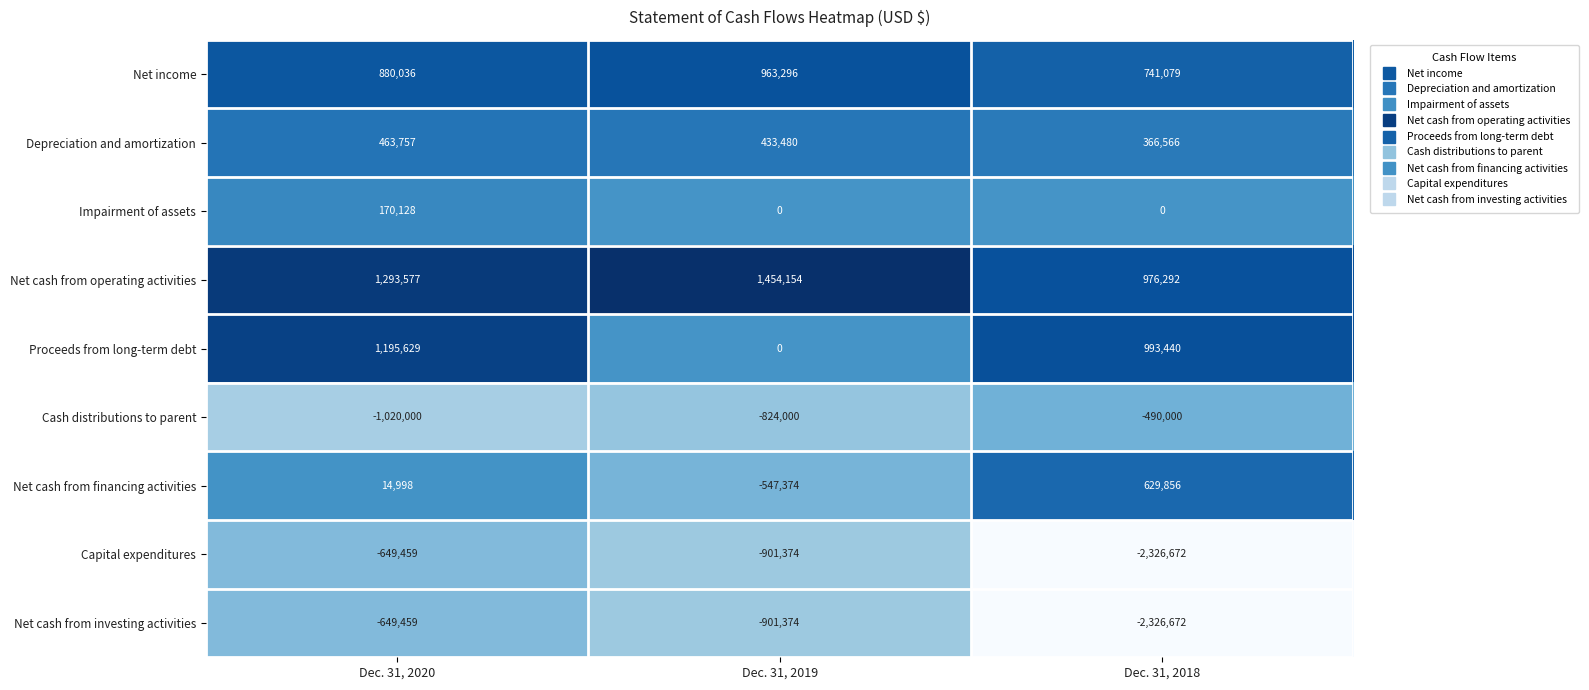

Count the number of data series in this chart.

9